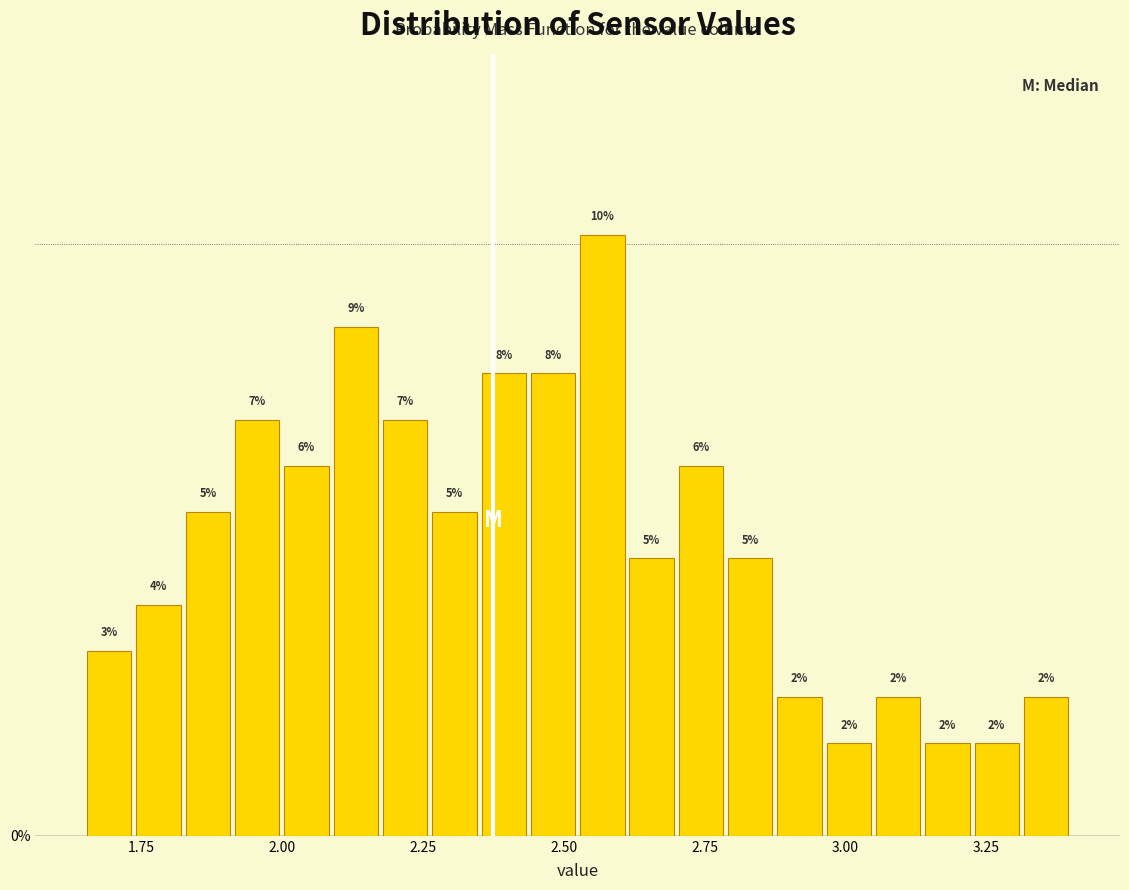

Around what value on the x-axis is the tallest bar? Give the approximate position of its centre, as read against the axis.

2.55